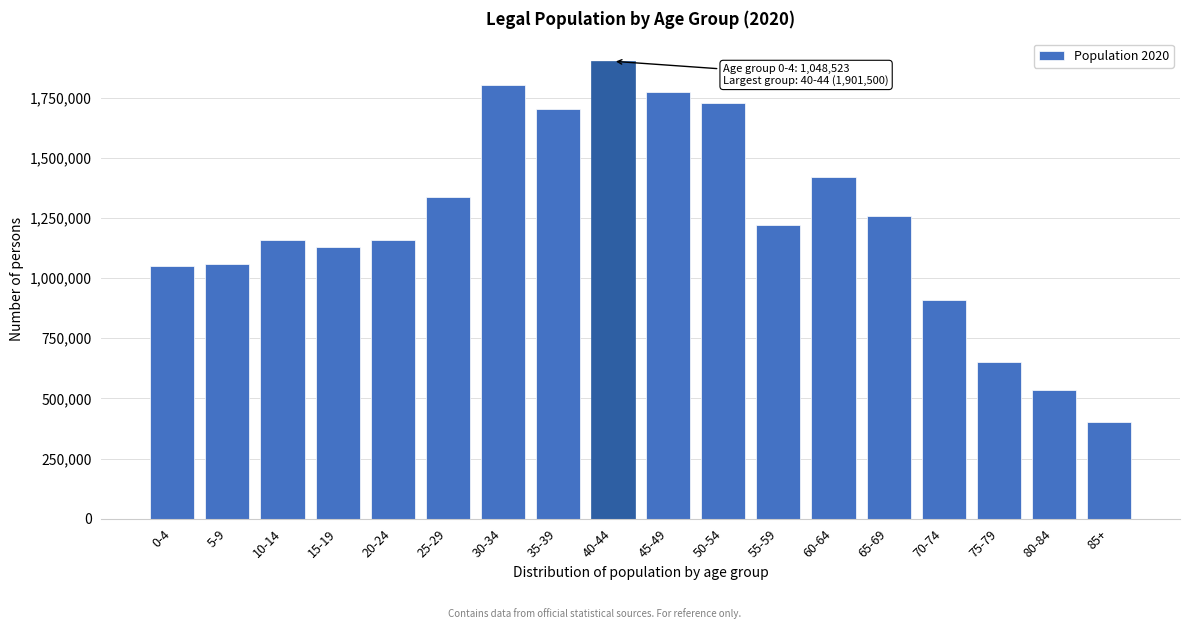

What is the label of the 2nd bar from the left?

5-9